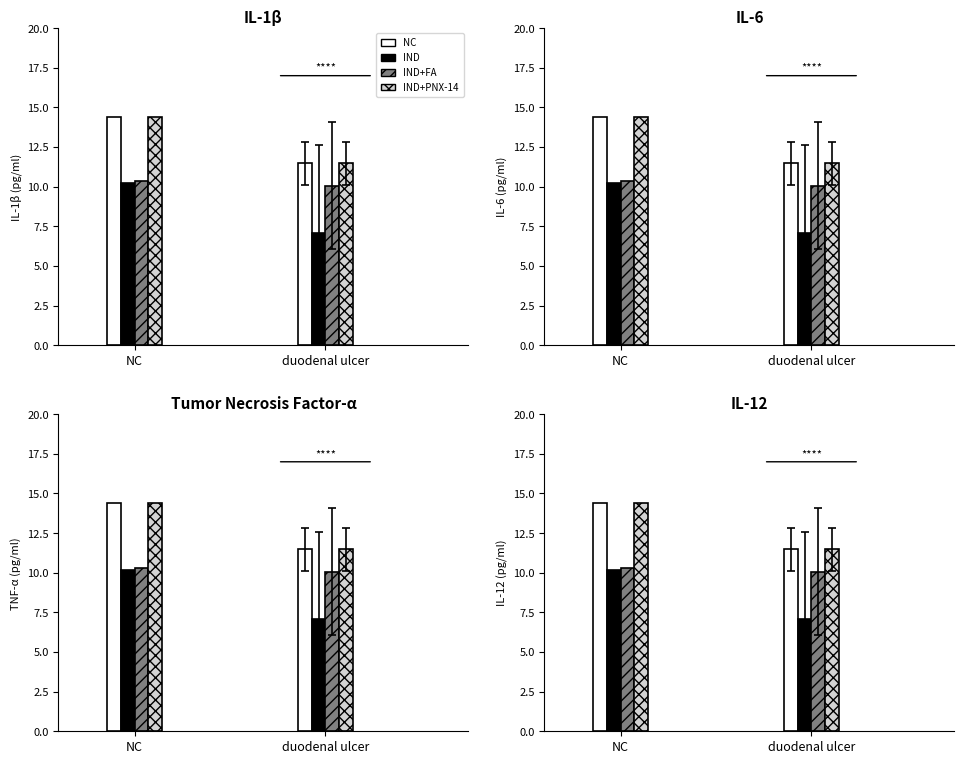

What is the greatest value displayed?

14.5